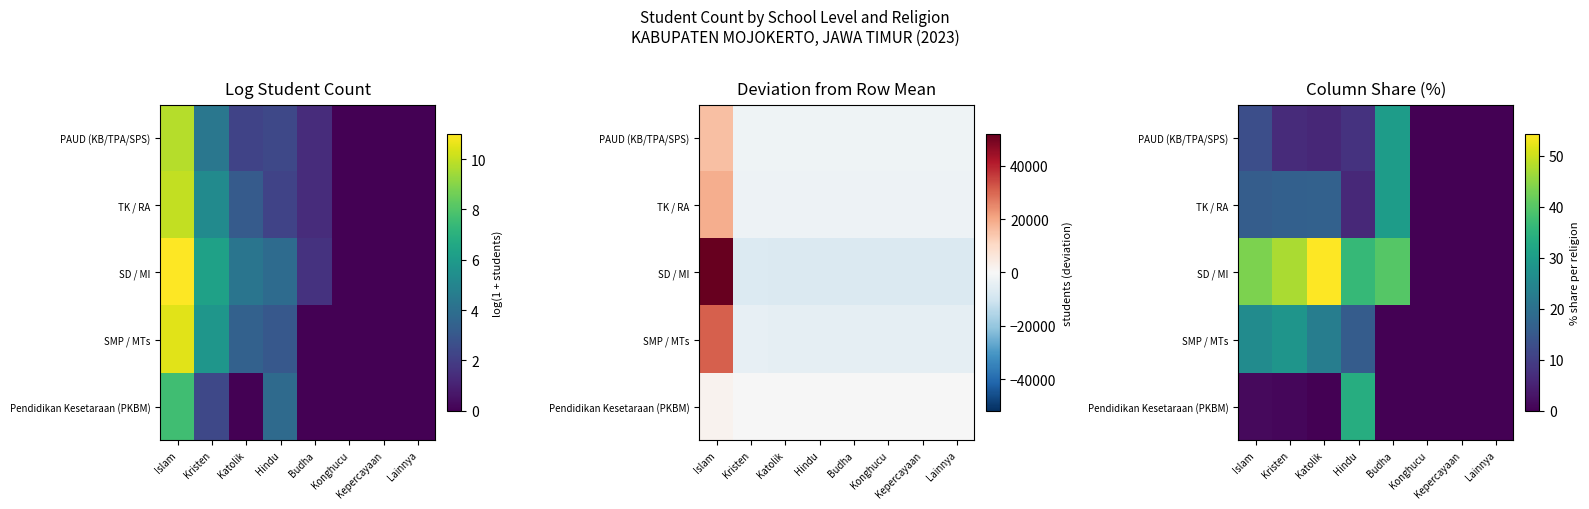

The SD / MI series shows 34.7 at Katolik. True or false?

False